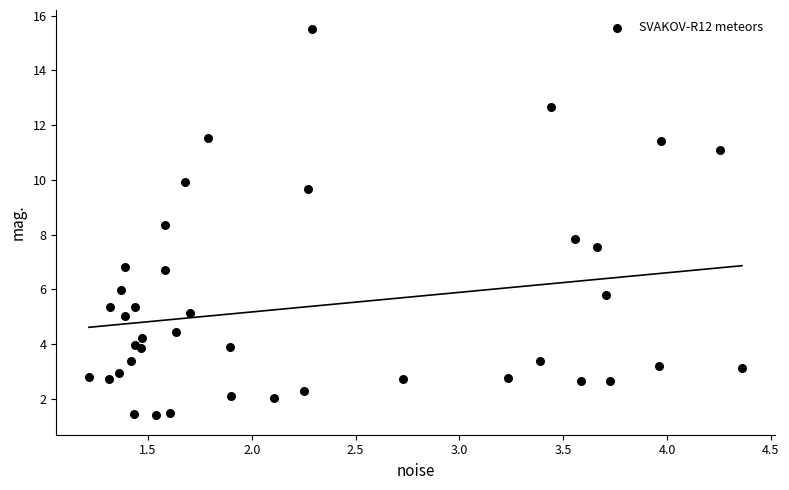

What Y value in the scatter plot is closest to 8?

7.8